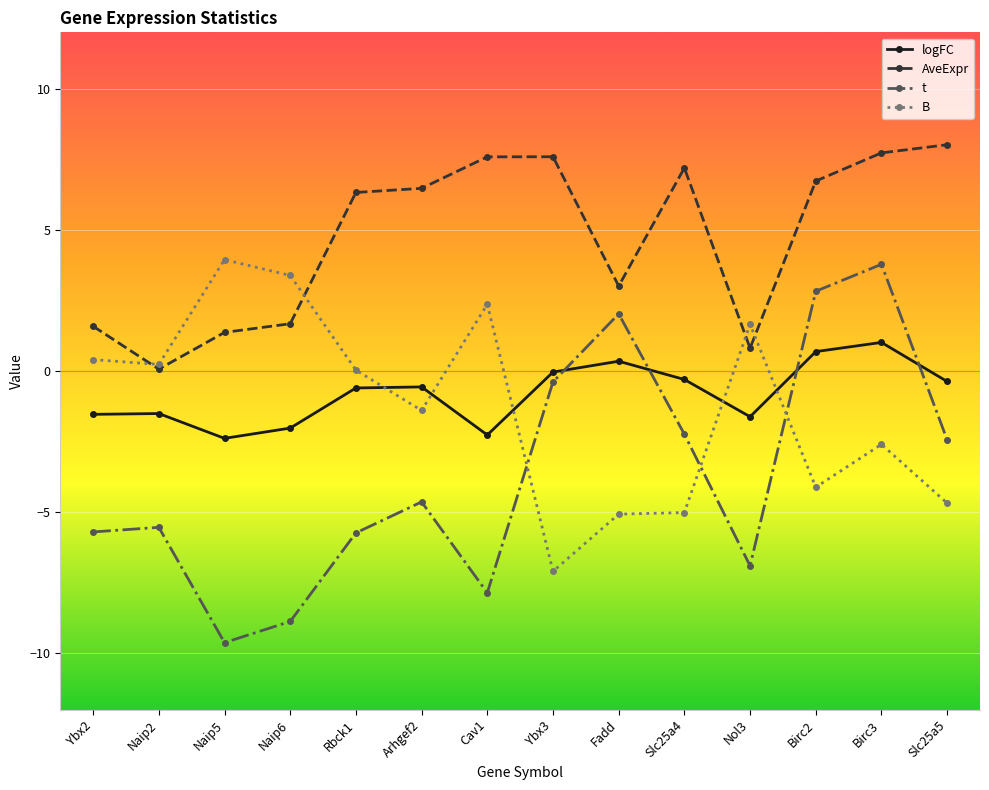

What is the maximum value shown in the chart?

8.0